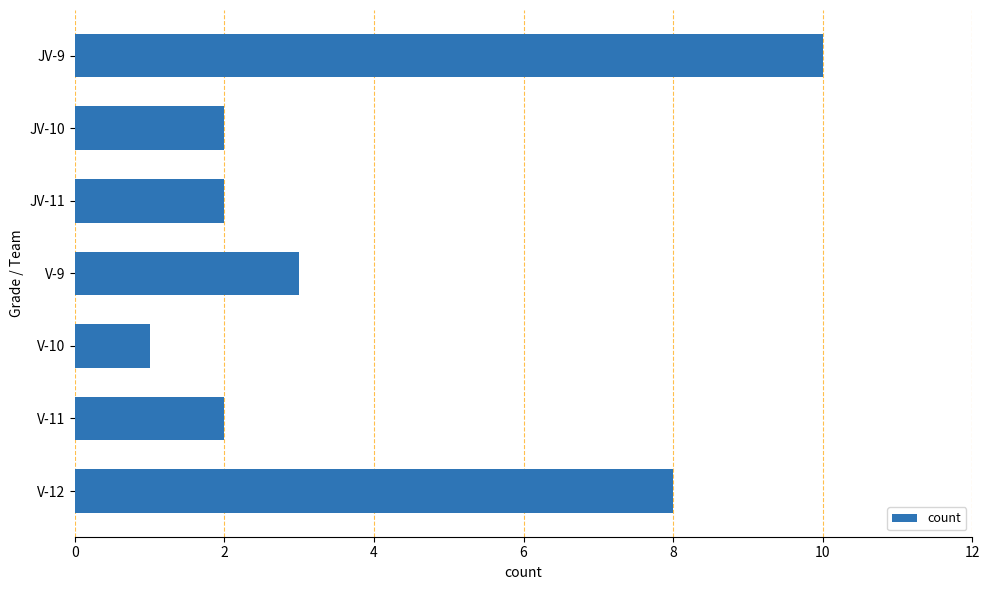

What is the change in value from JV-10 to V-12?

+6